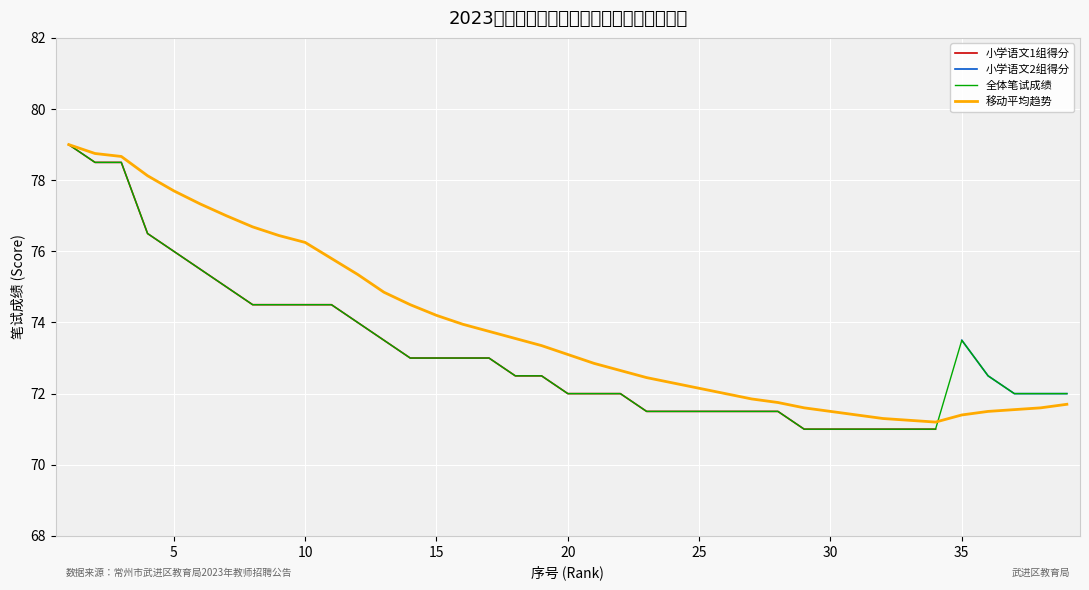

What is the minimum value for 全体笔试成绩?

71.0